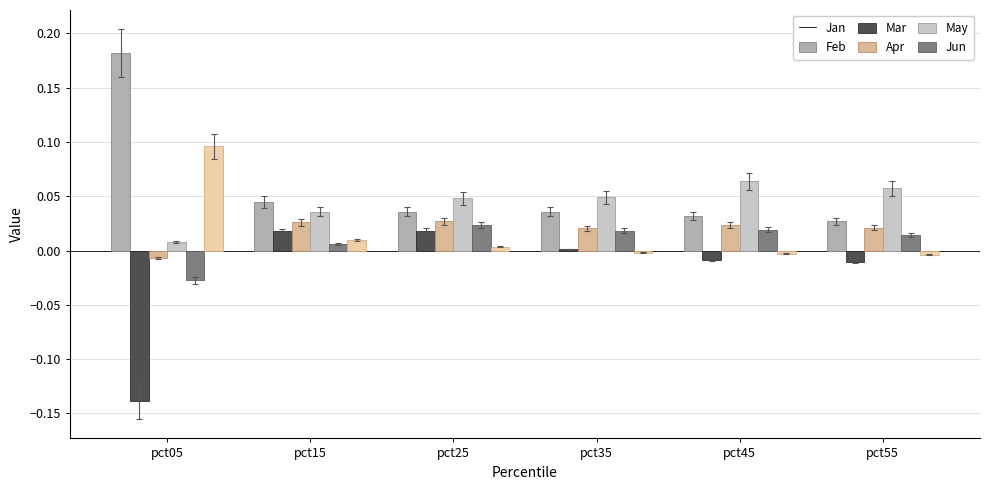

What is the difference between the Jun values at pct05 and pct55?

0.1